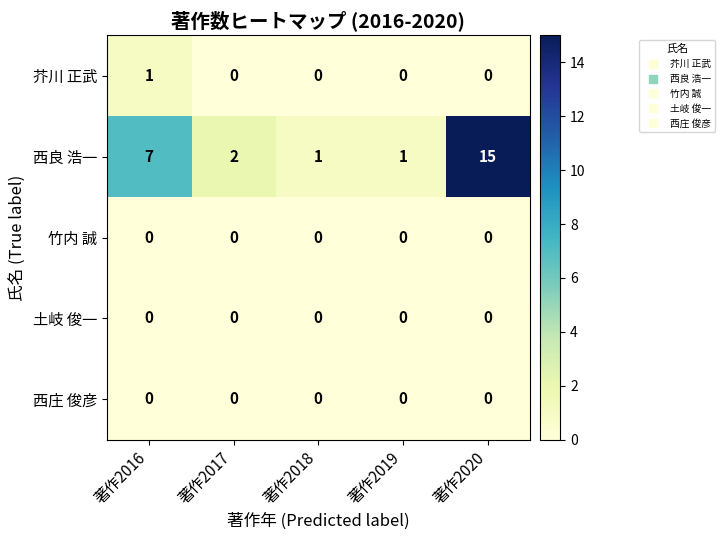

Reading left to right, what are all the values shown in this chart?

芥川 正武: 1	0	0	0	0
西良 浩一: 7	2	1	1	15
竹内 誠: 0	0	0	0	0
土岐 俊一: 0	0	0	0	0
西庄 俊彦: 0	0	0	0	0